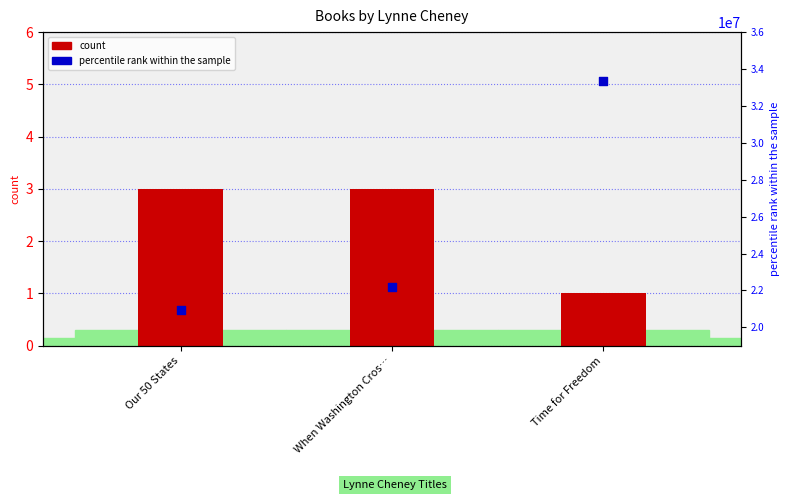

What are all the series names shown in the legend?

count, percentile rank within the sample